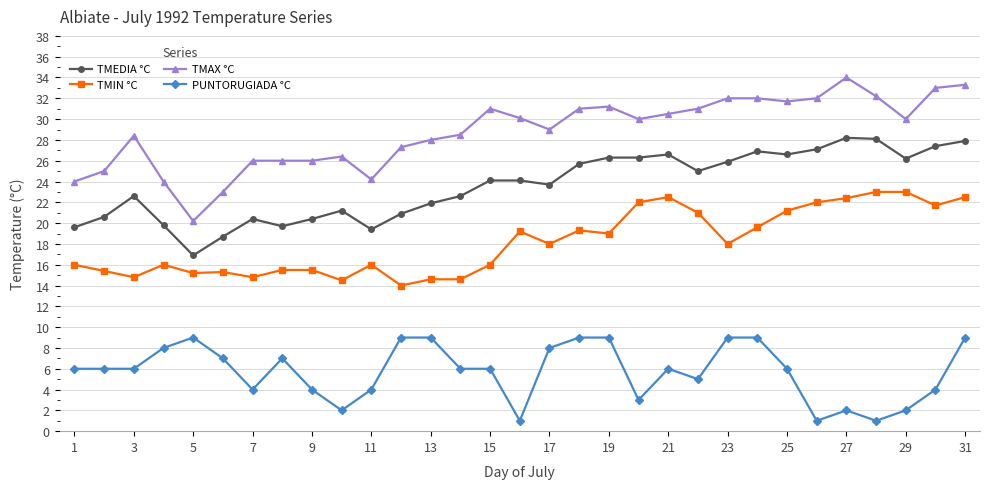

How many values in the TMIN °C series are below 18?

15